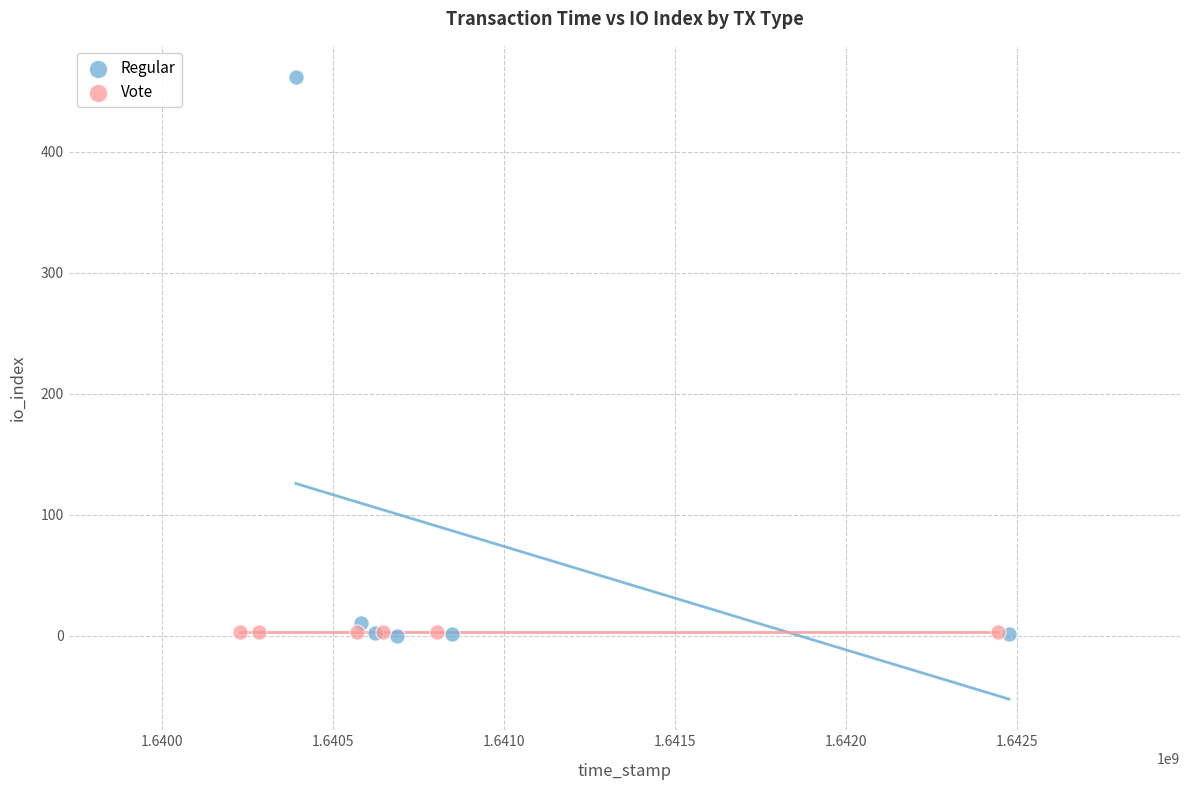

Which series contains the highest Y value?

Regular